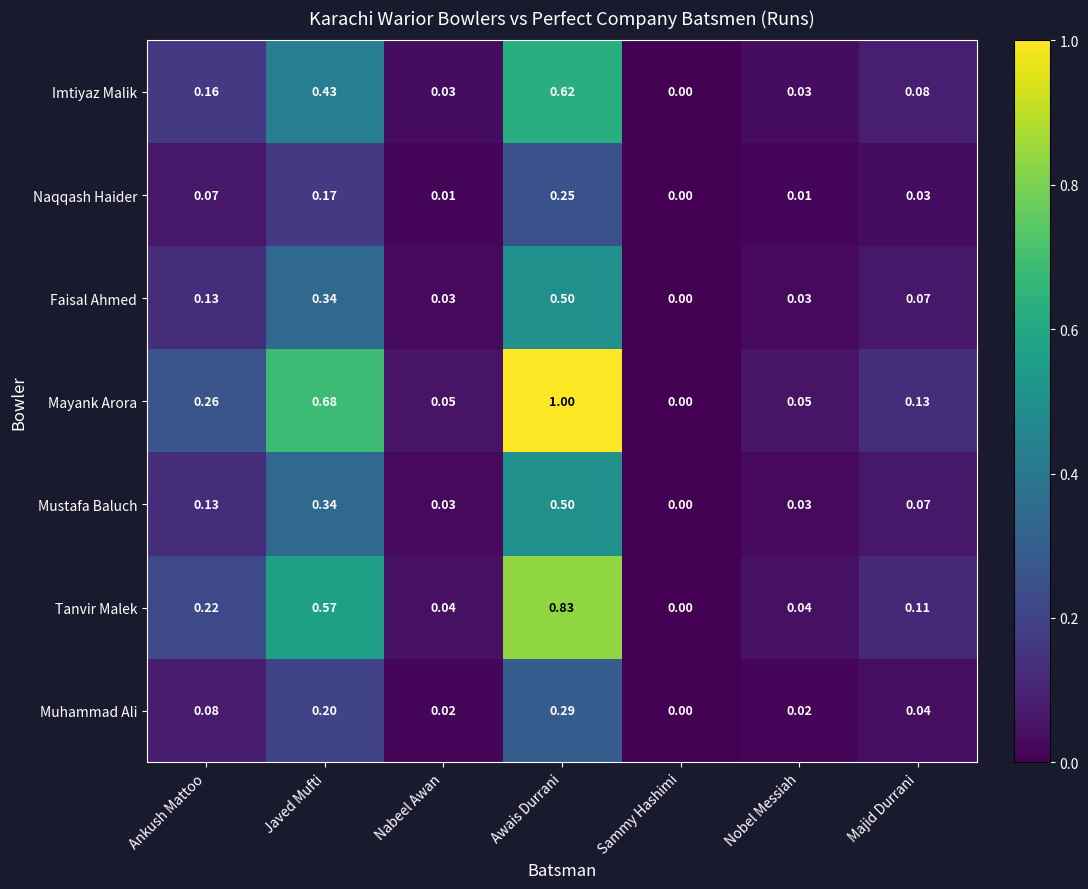

At which label does Imtiyaz Malik reach its peak?

Awais Durrani